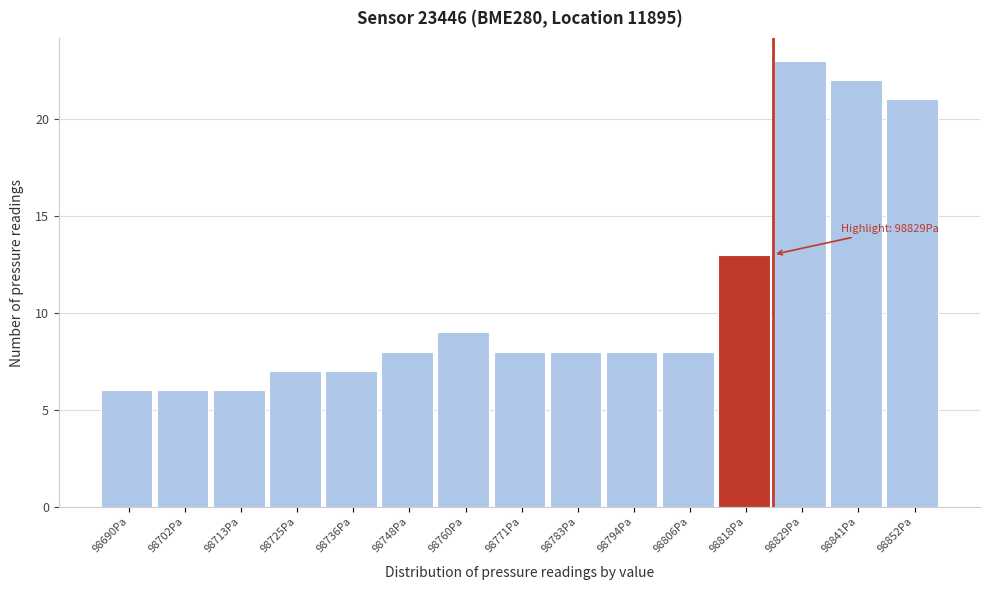

Reading right to left, what are all the values shown in this chart?

98852Pa=21	98841Pa=22	98829Pa=23	98818Pa=13	98806Pa=8	98794Pa=8	98783Pa=8	98771Pa=8	98760Pa=9	98748Pa=8	98736Pa=7	98725Pa=7	98713Pa=6	98702Pa=6	98690Pa=6